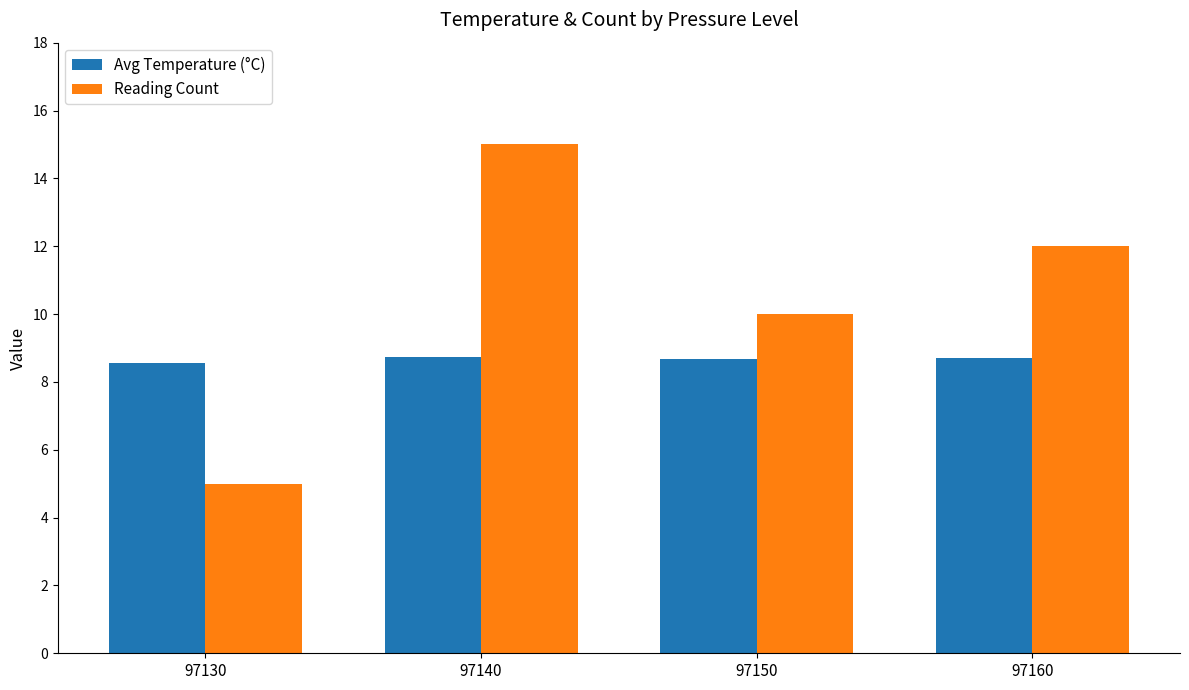

Which series has the largest total across all categories?

Reading Count